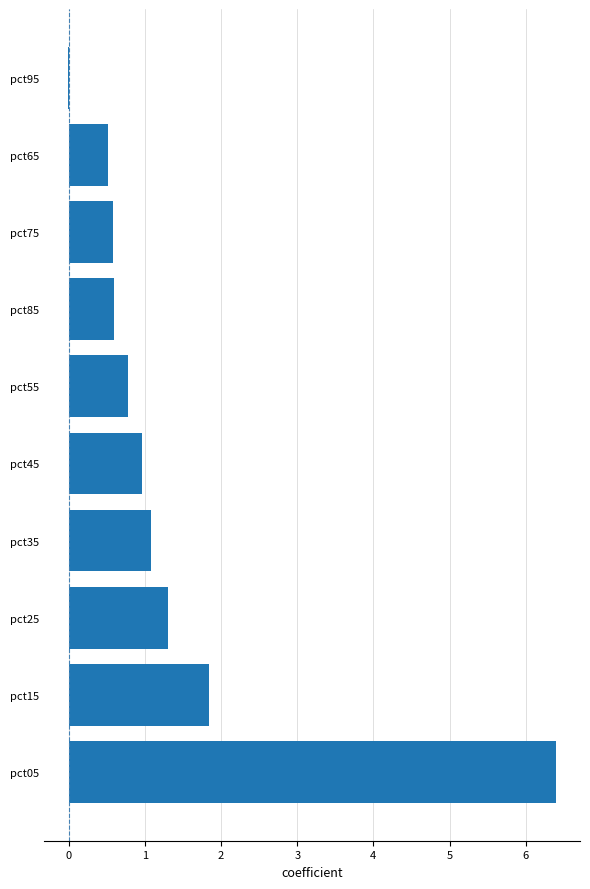

What is the approximate value at pct35?

1.1